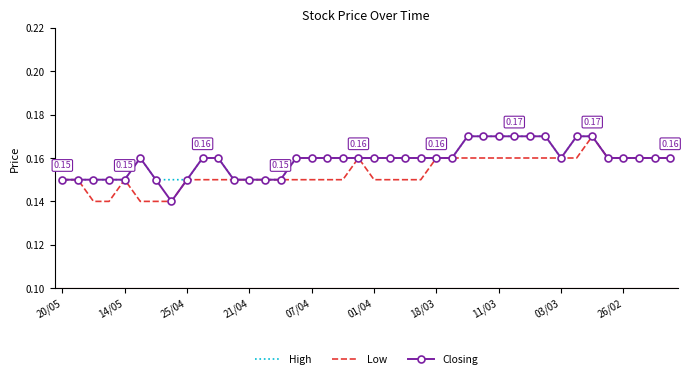

What are all the series names shown in the legend?

High, Low, Closing